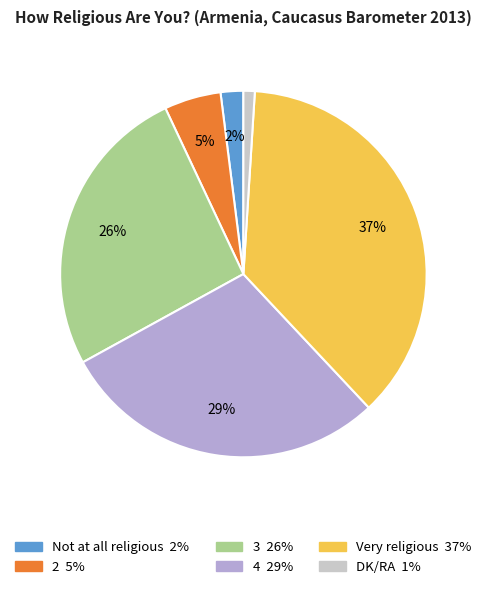

True or false: Very religious accounts for 27% of the total.

False